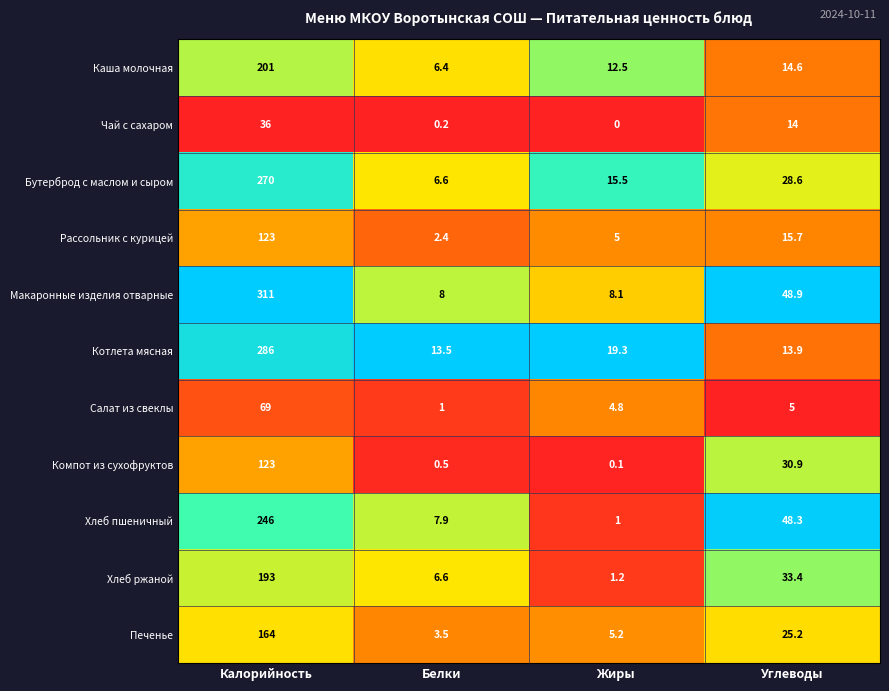

At which label does Бутерброд с маслом и сыром reach its minimum?

Белки